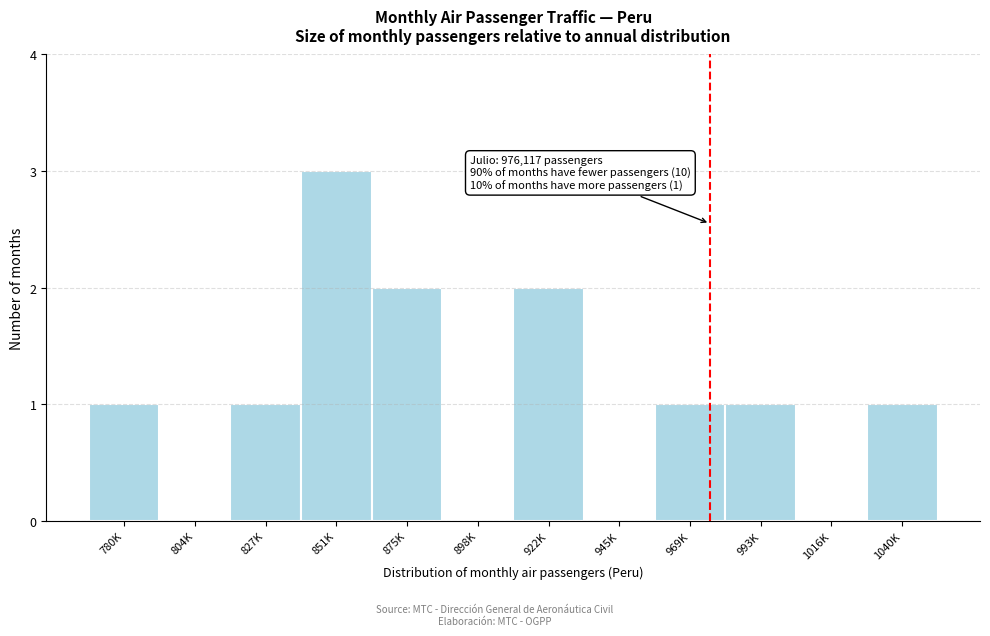

Reading left to right, extract all data points from this chart.

780K=1	804K=0	827K=1	851K=3	875K=2	898K=0	922K=2	945K=0	969K=1	993K=1	1016K=0	1040K=1